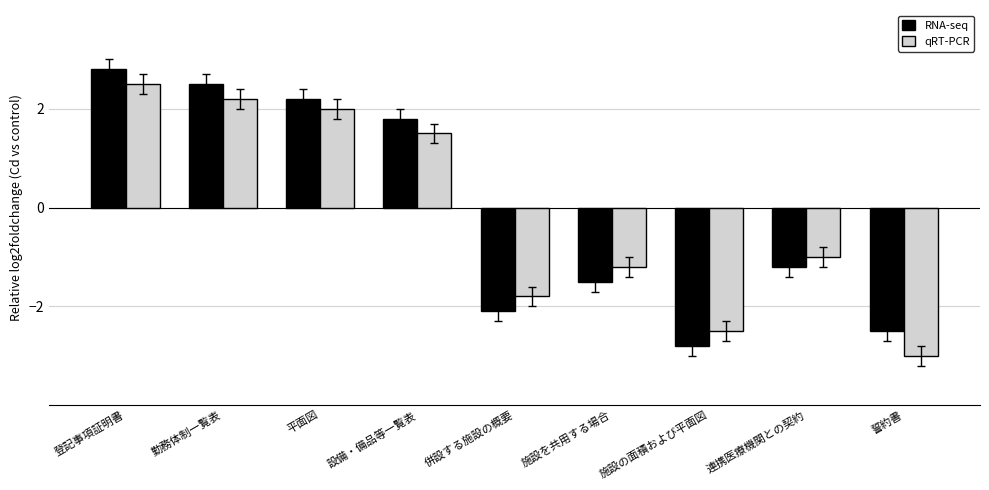

At which label does qRT-PCR first exceed -1?

登記事項証明書